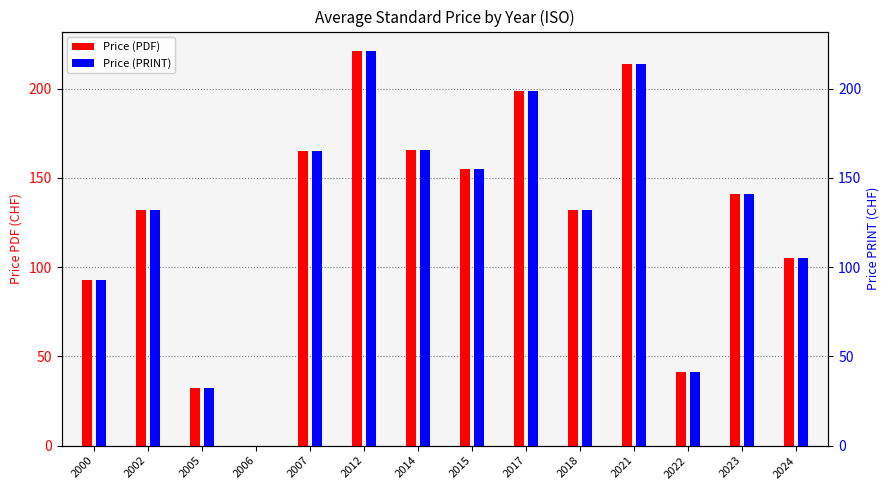

How many data points in Price (PRINT) are above 141?

7